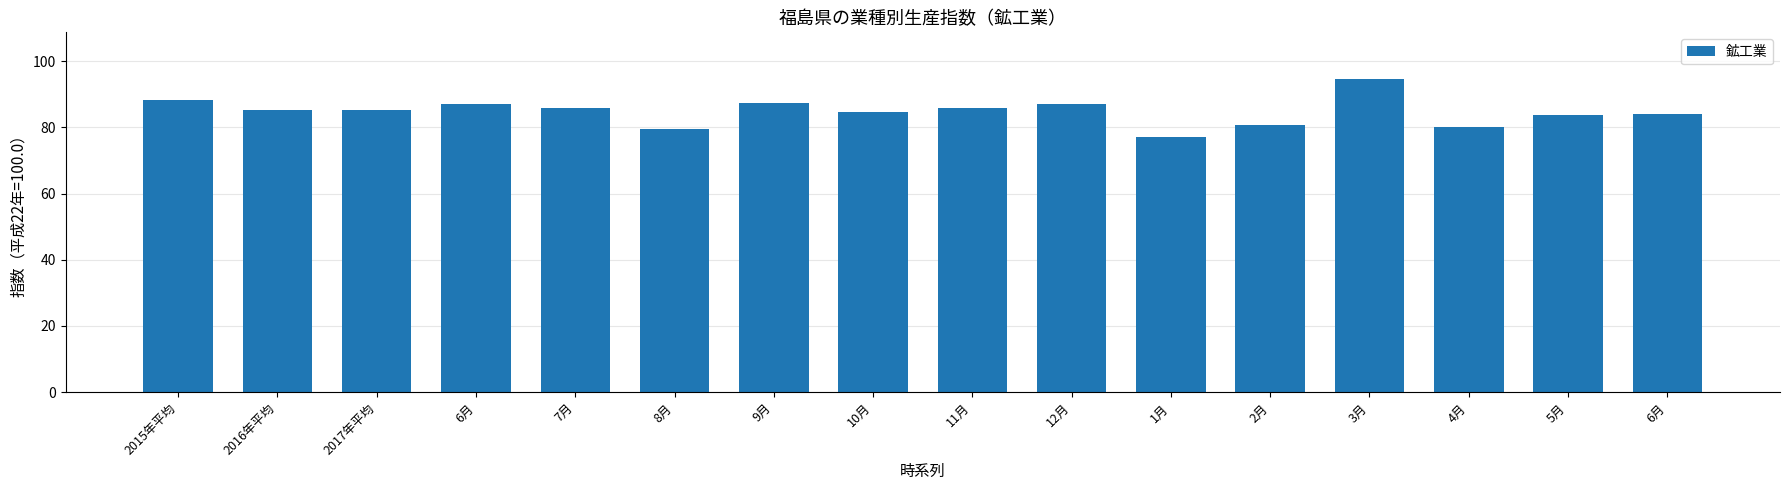

What is the ratio of the value at 6月 to the value at 2017年平均?

1.0